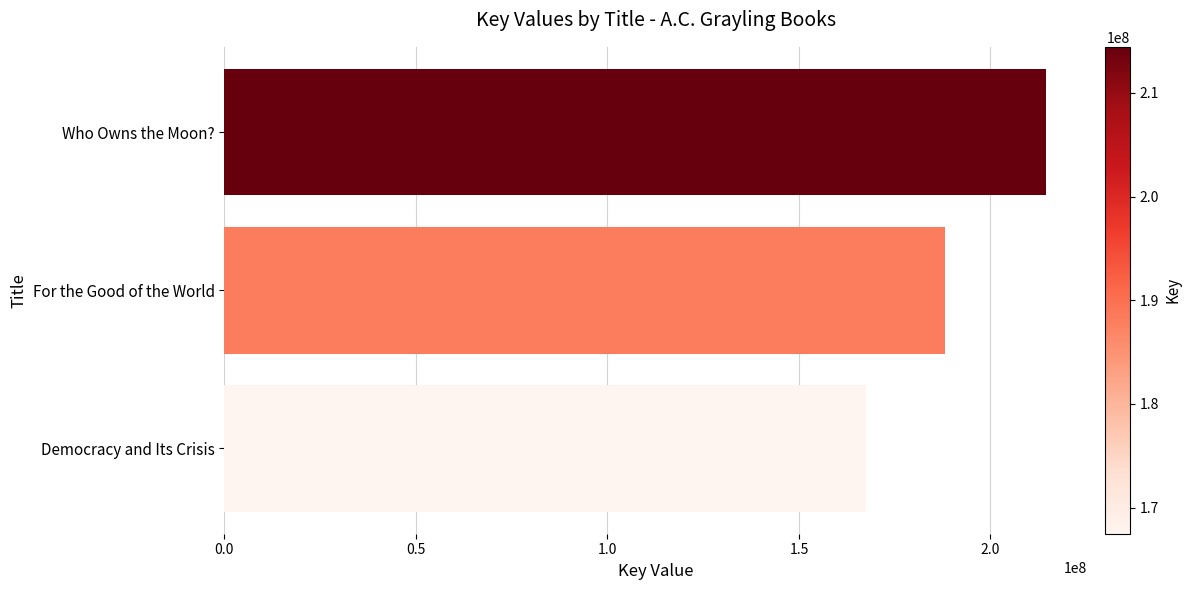

What is the sum of all values?

570019295